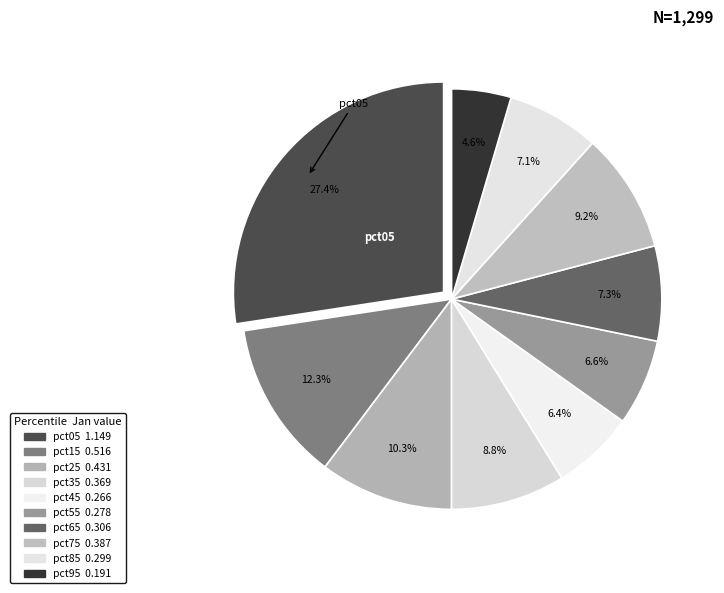

How many segments does this pie chart have?

10